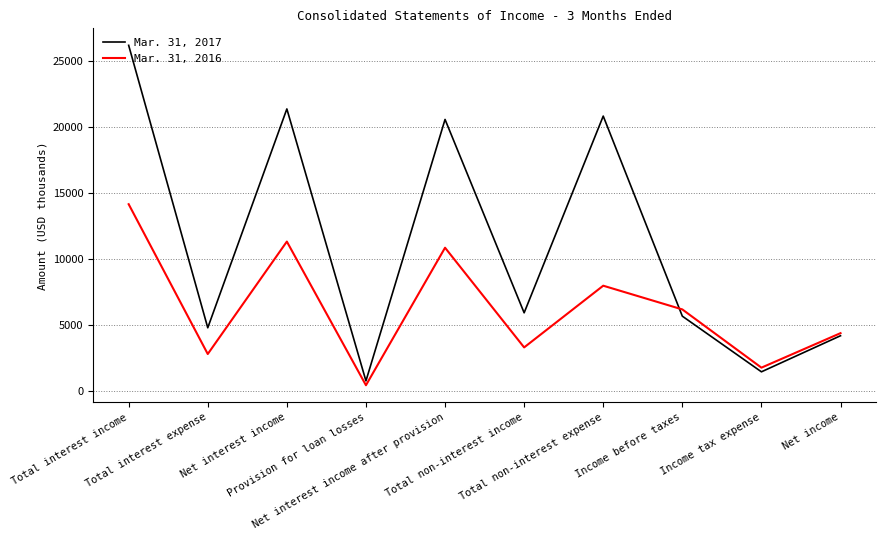

What is the approximate value of Mar. 31, 2016 at Provision for loan losses?

465